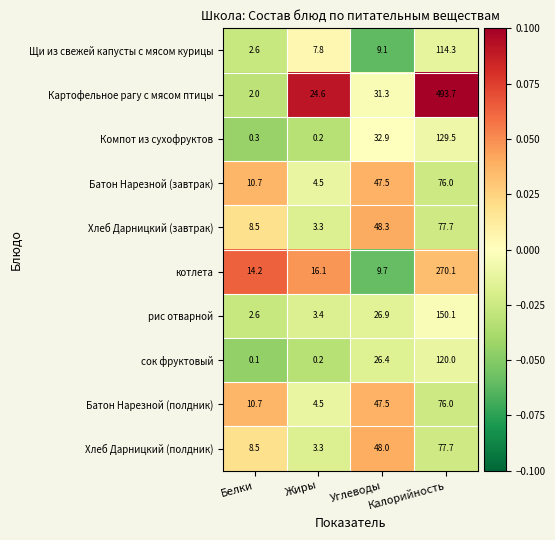

Which category has the highest value in the Хлеб Дарницкий (полдник) series?

Калорийность